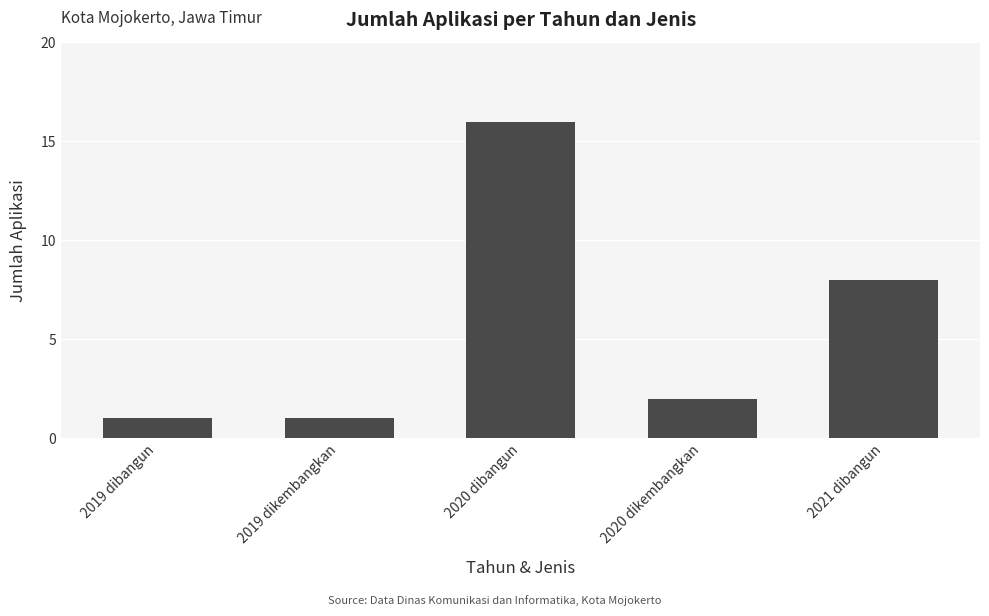

Reading right to left, list all the values displayed in this chart.

2021 dibangun=8	2020 dikembangkan=2	2020 dibangun=16	2019 dikembangkan=1	2019 dibangun=1